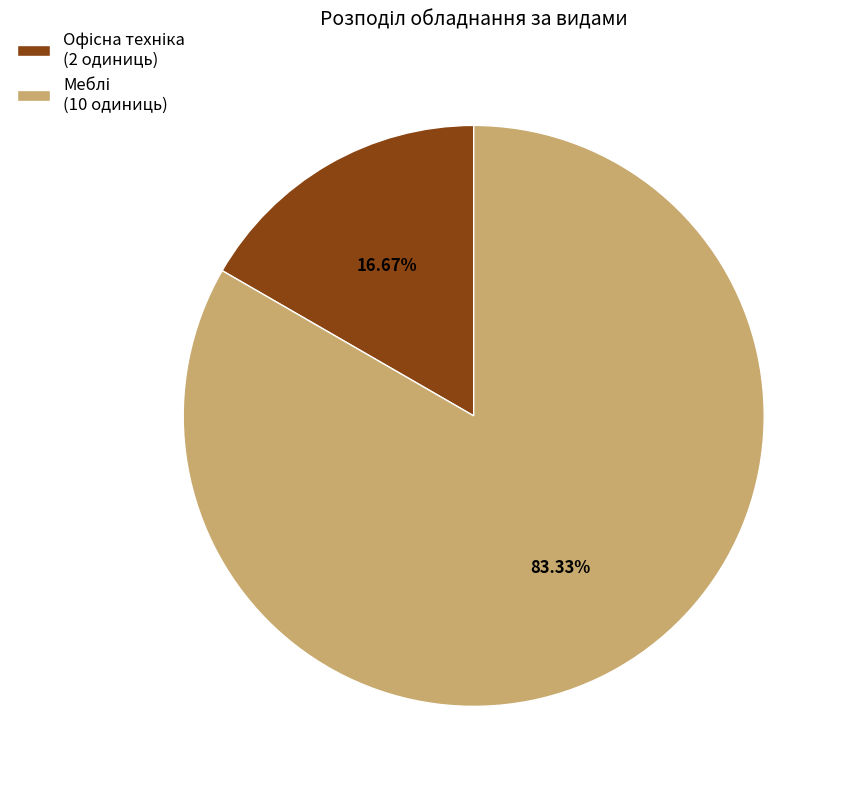

How many segments does this pie chart have?

2